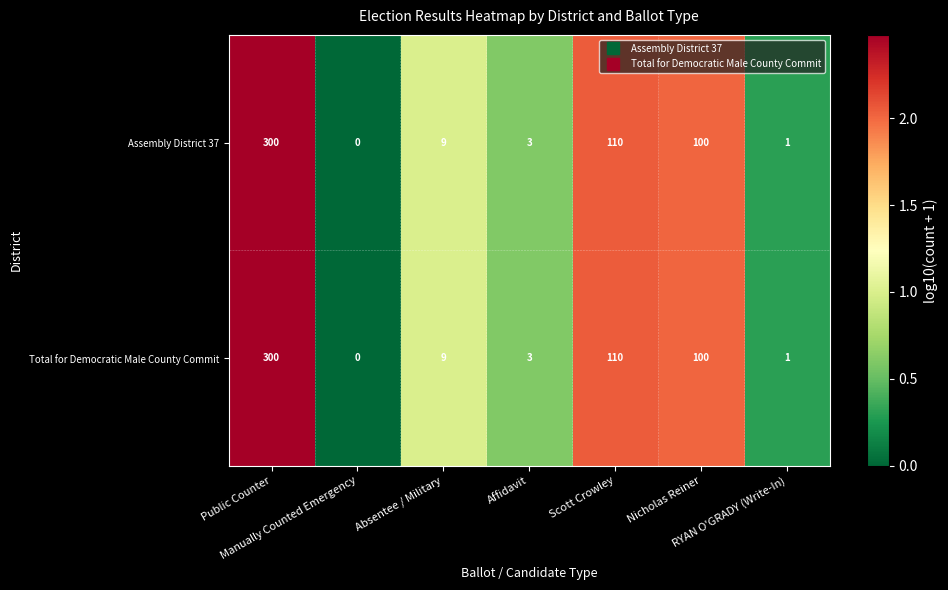

What is the highest value of the Assembly District 37 series?

300